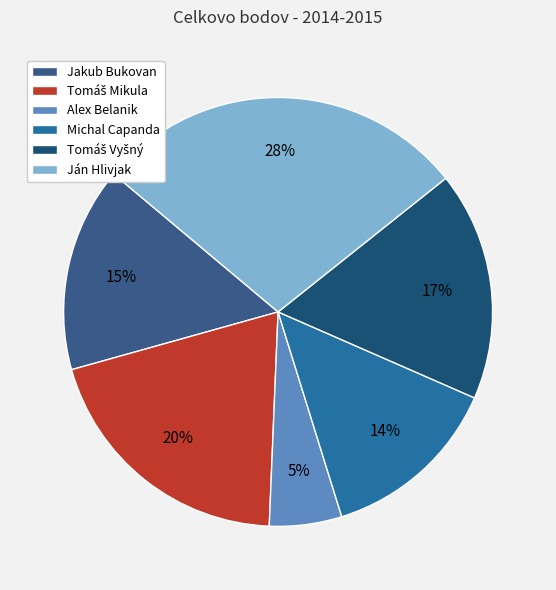

Count the number of slices in the pie.

6